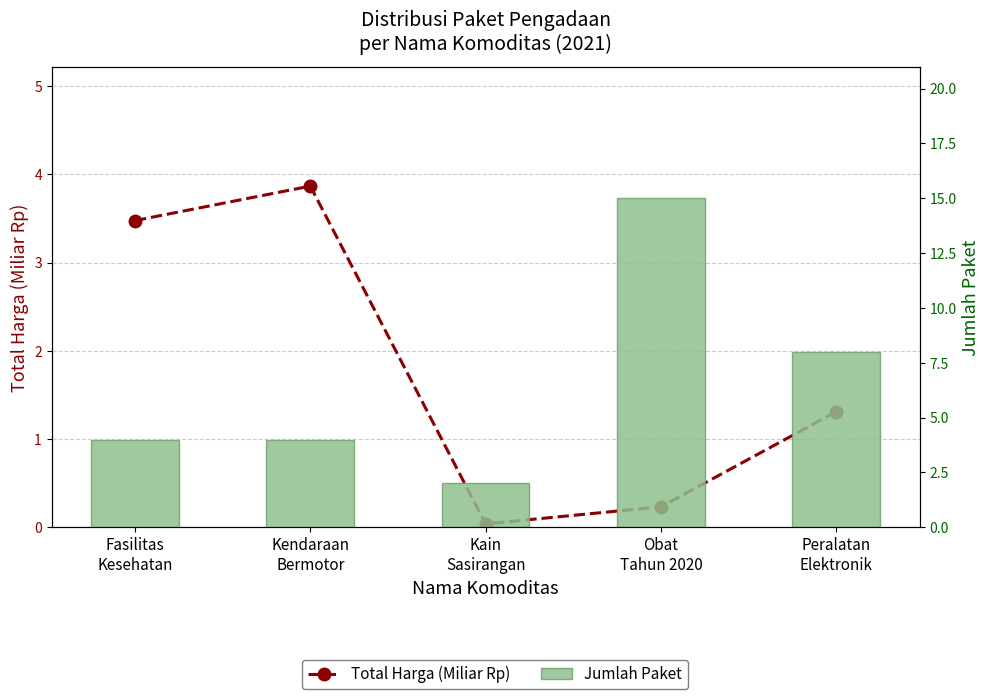

List the labels in order of Jumlah Paket value, largest first.

Obat
Tahun 2020, Peralatan
Elektronik, Fasilitas
Kesehatan, Kendaraan
Bermotor, Kain
Sasirangan